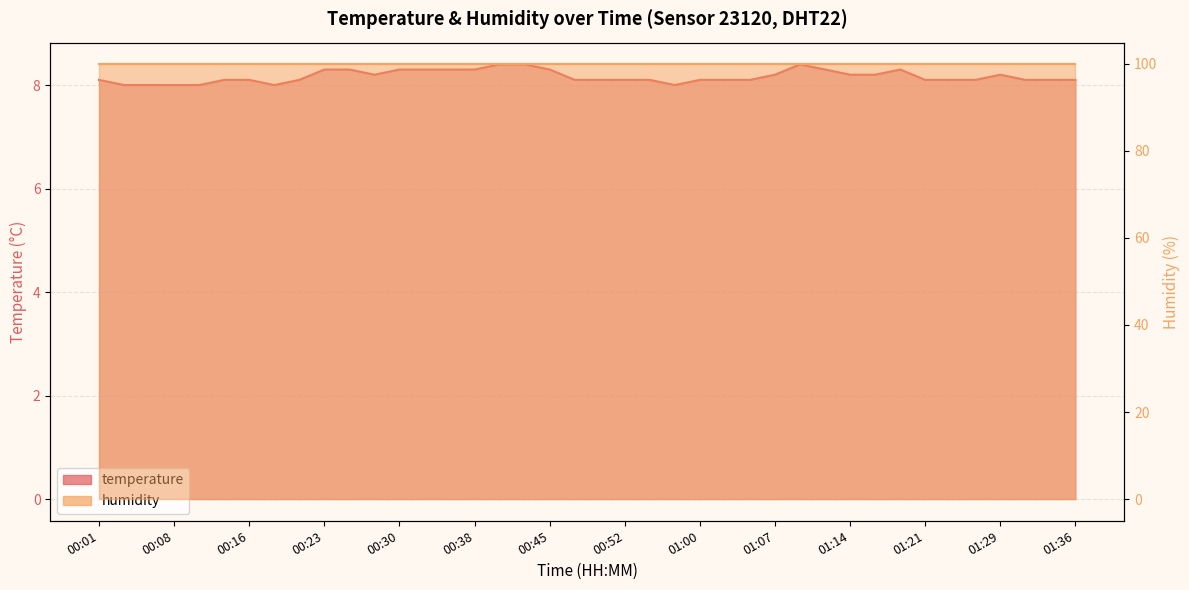

What is the average value?

8.2